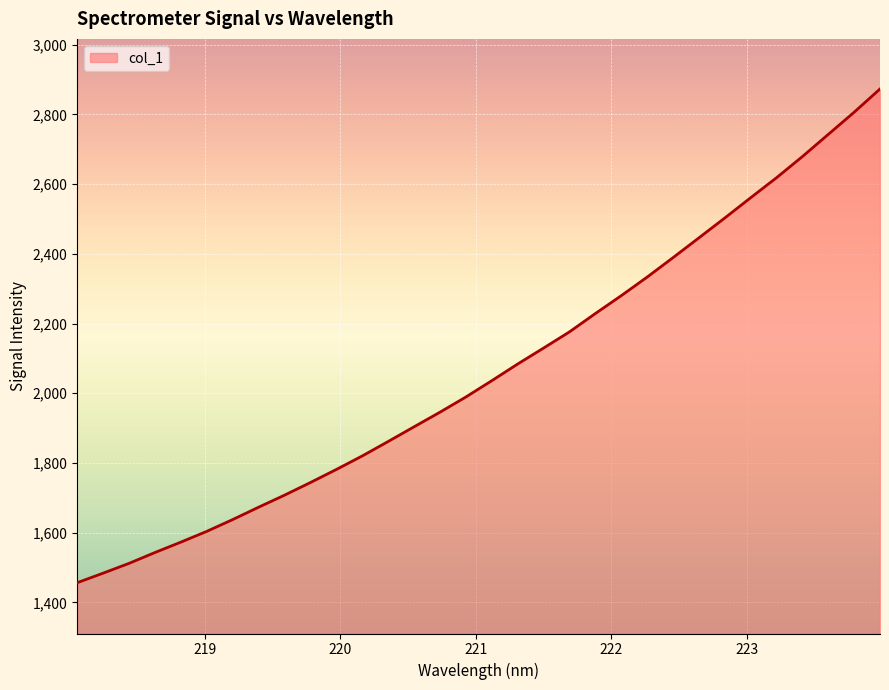

What is the smallest value displayed?

1456.7